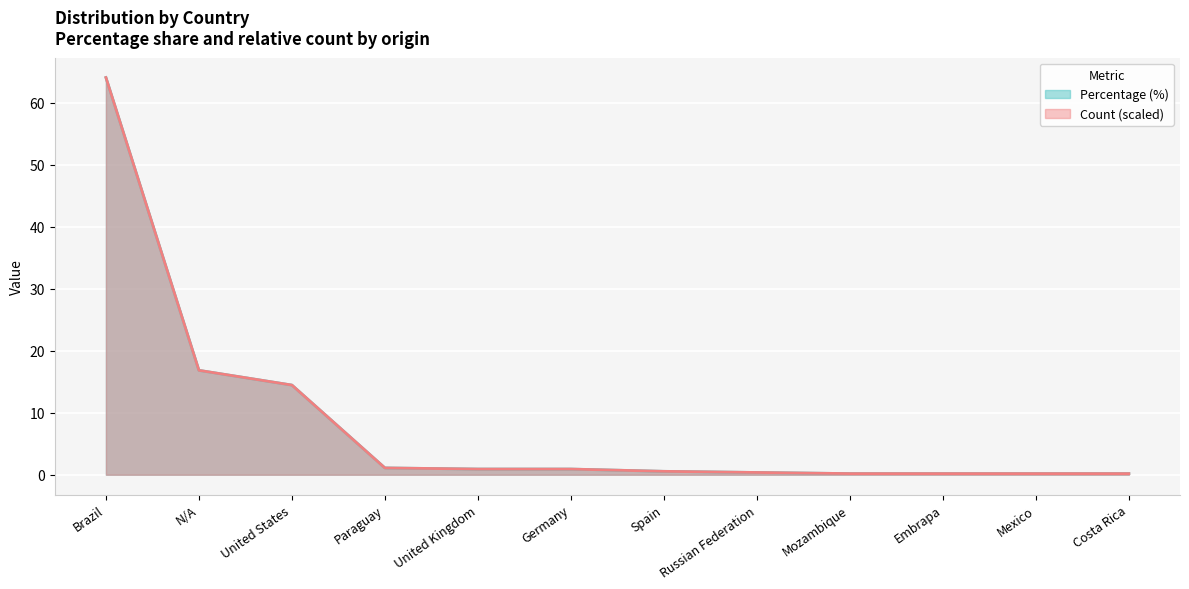

What is the greatest value displayed?

64.1